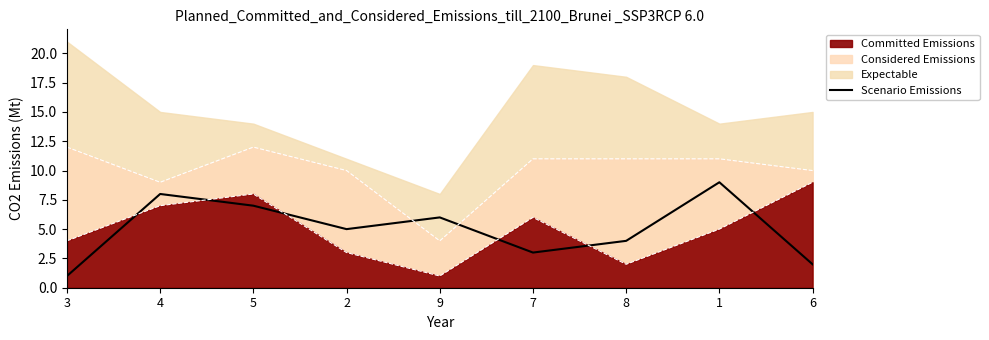

What is the minimum value shown in the chart?

1